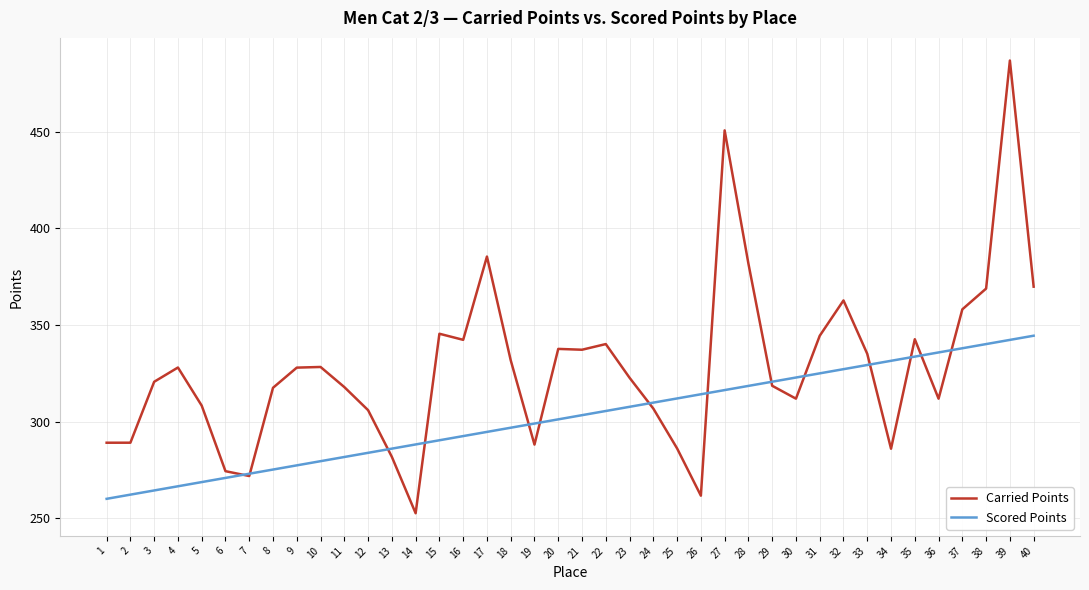

List the series in order of their overall mean, lowest first.

Scored Points, Carried Points